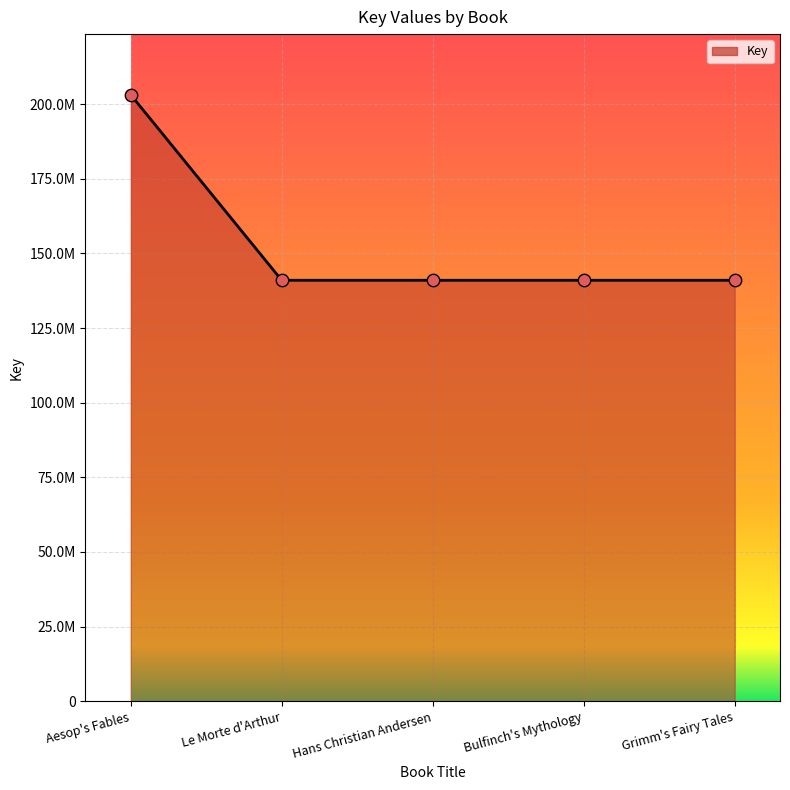

What is the change in value from Aesop's Fables to Bulfinch's Mythology?

-62153824